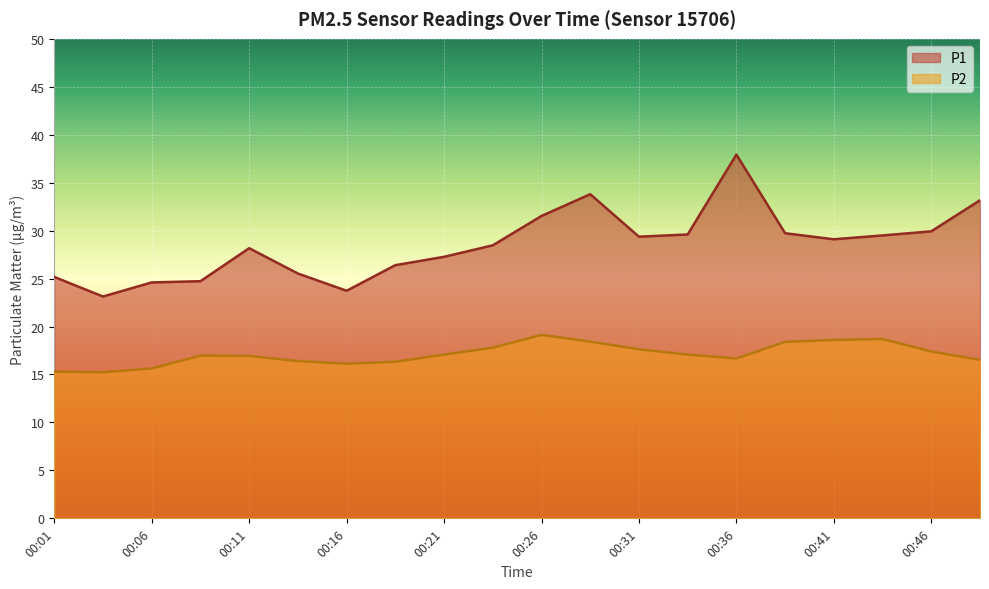

Read the P1 value at 00:36.

37.9